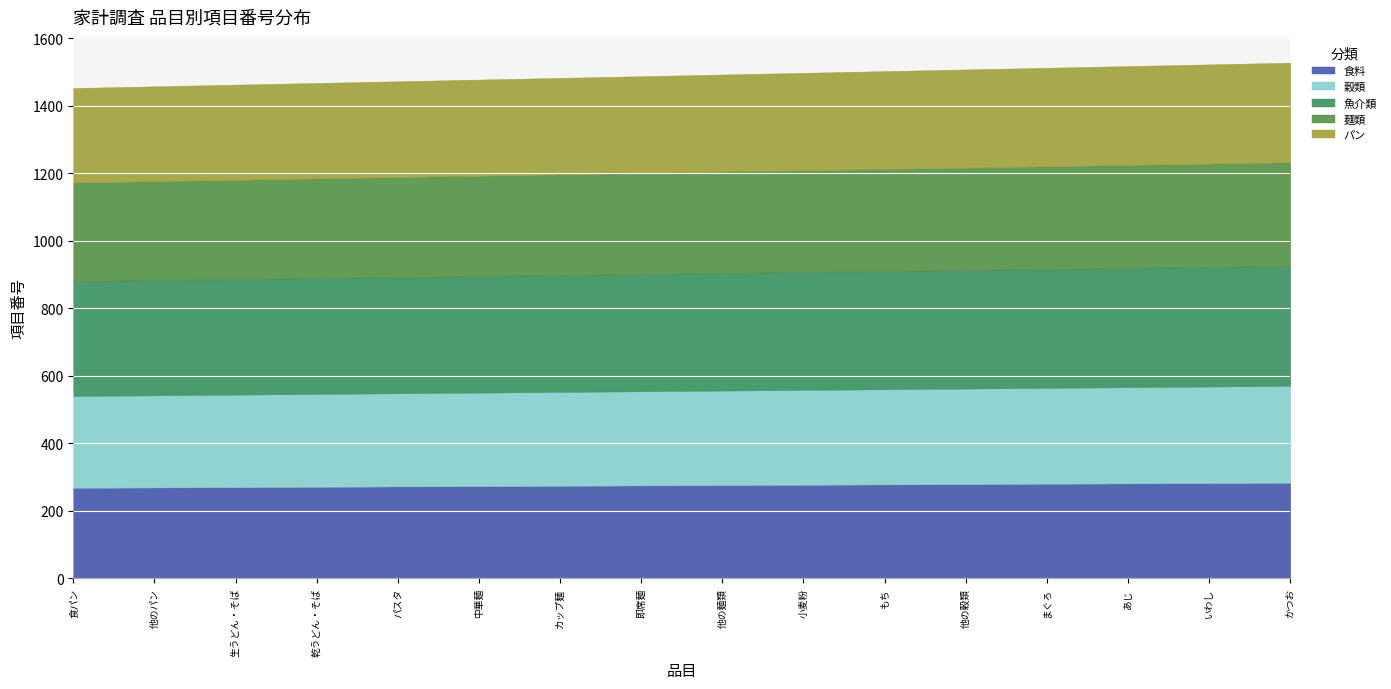

Is it true that 食料 equals 281 at あじ?

True